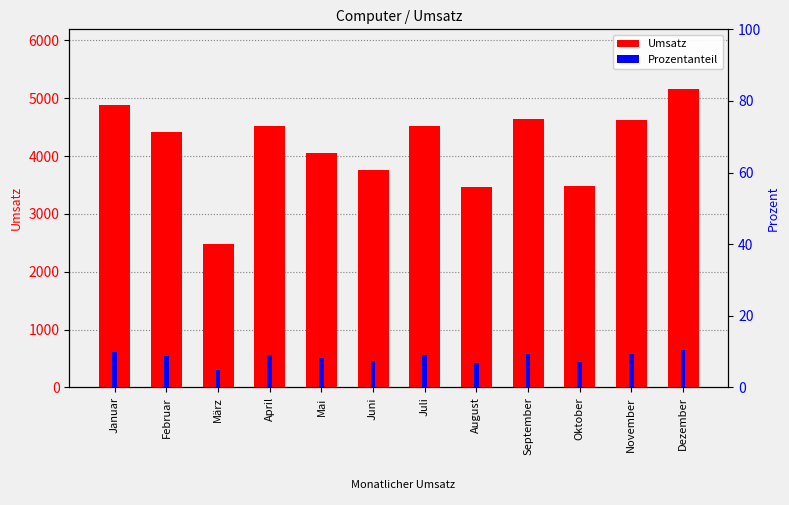

Reading left to right, transcribe all the data shown in this chart.

Umsatz: 4883.0	4407.4	2480.5	4526.0	4057.6	3756.4	4515.9	3469.4	4636.6	3482.4	4626.0	5158.7
Prozentanteil: 9.8	8.8	5.0	9.1	8.1	7.5	9.0	6.9	9.3	7.0	9.3	10.3